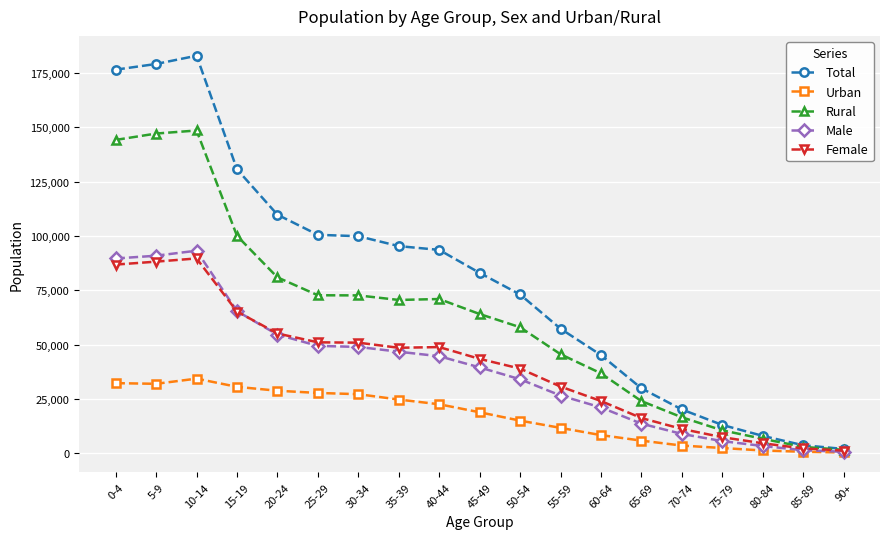

Is this an area chart (filled region under the line)?

No